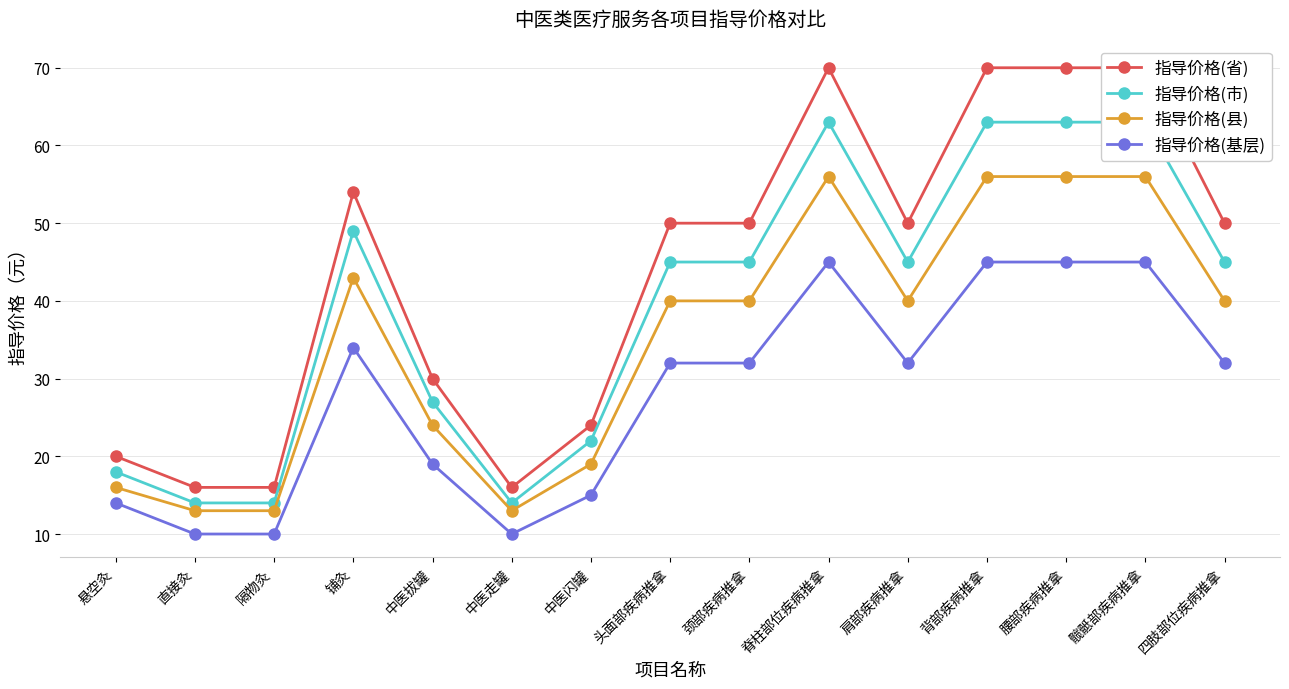

What are all the series names shown in the legend?

指导价格(省), 指导价格(市), 指导价格(县), 指导价格(基层)